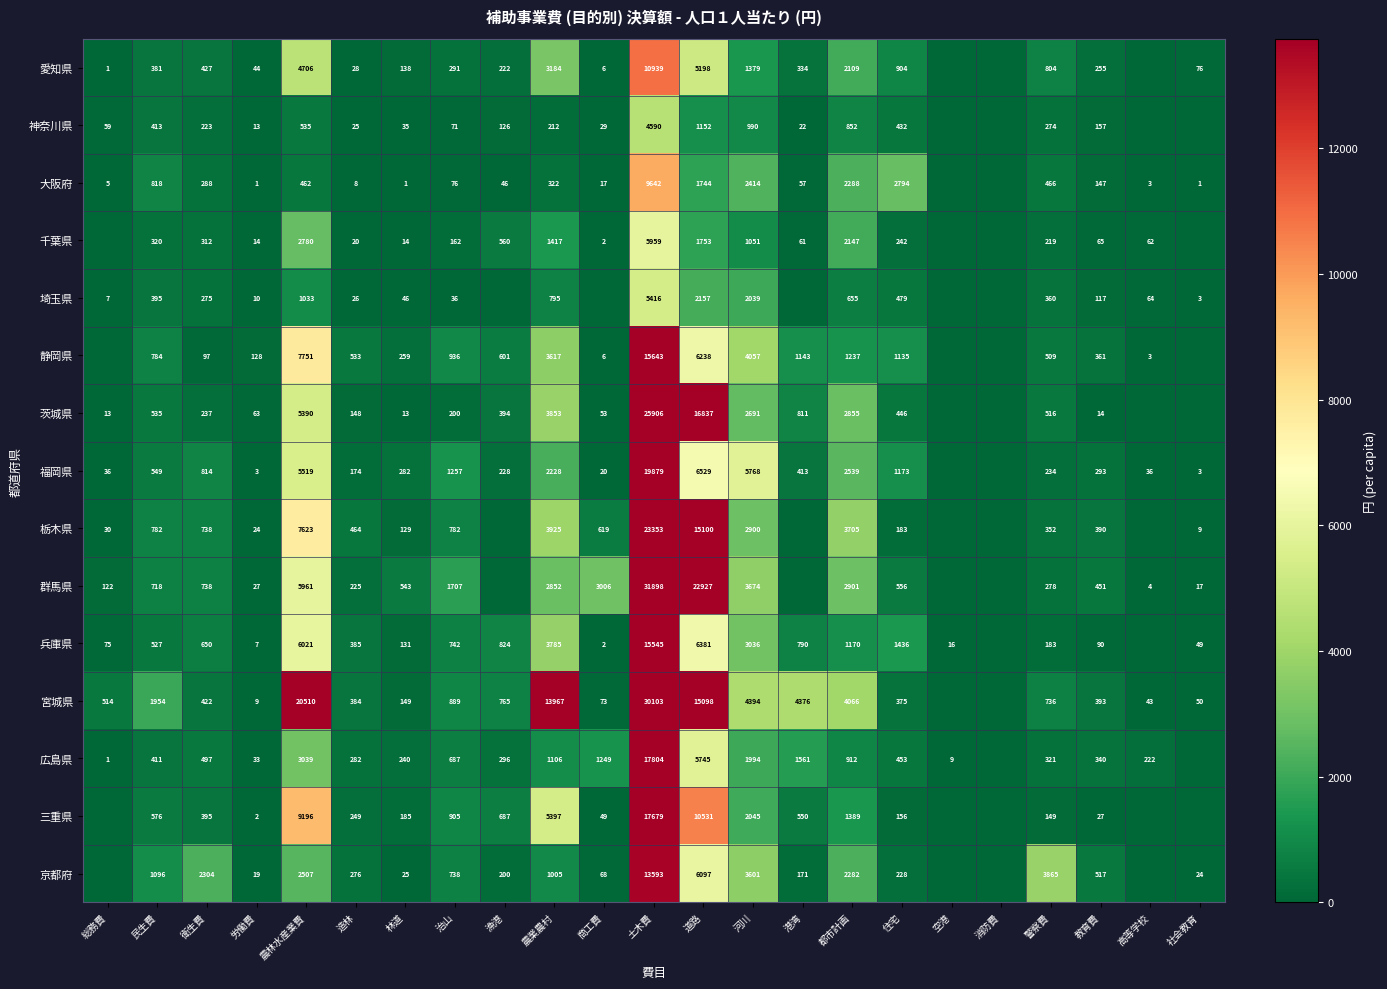

The 静岡県 series shows 826 at 河川. True or false?

False